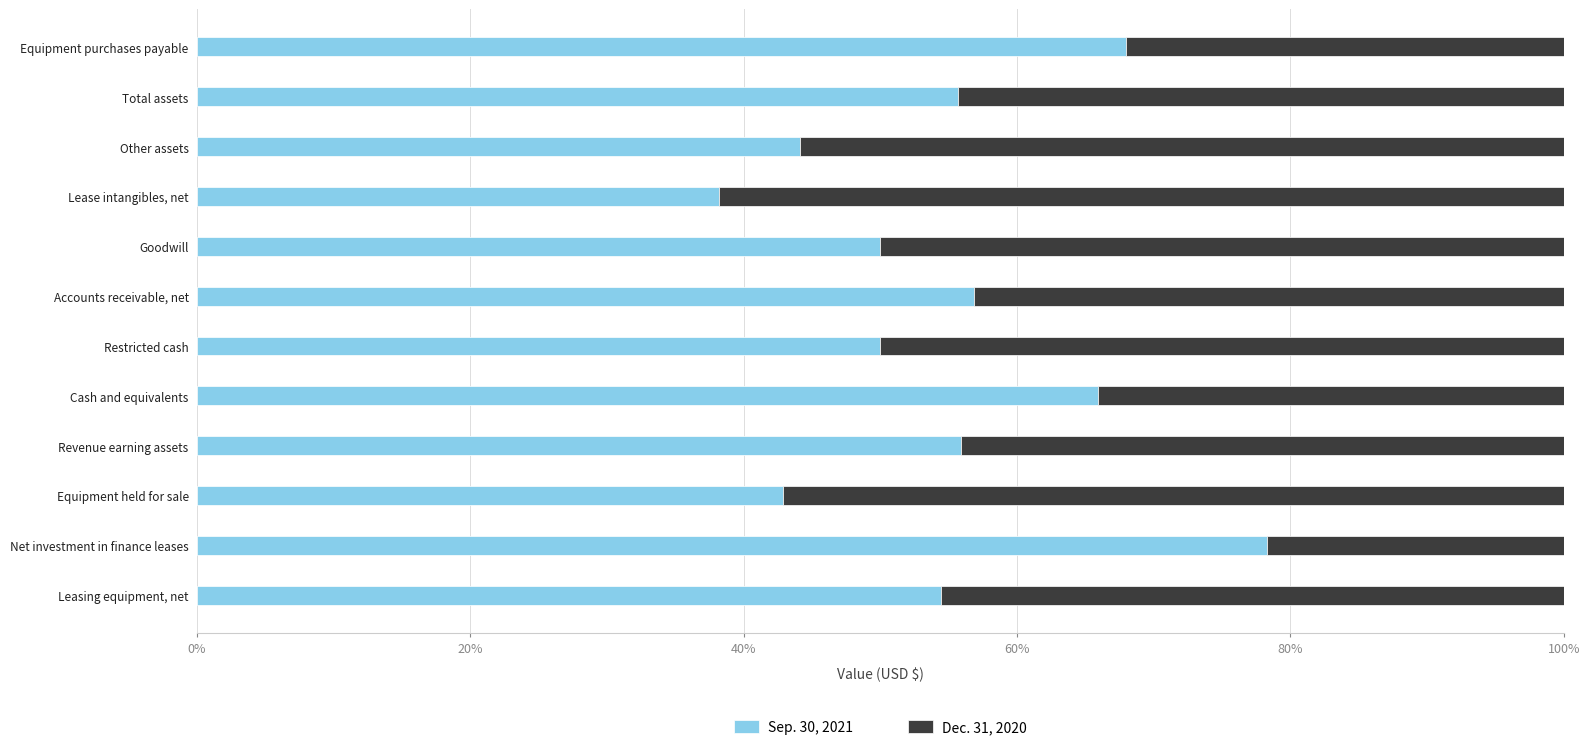

What is the total value across all series at Equipment held for sale?

100.0